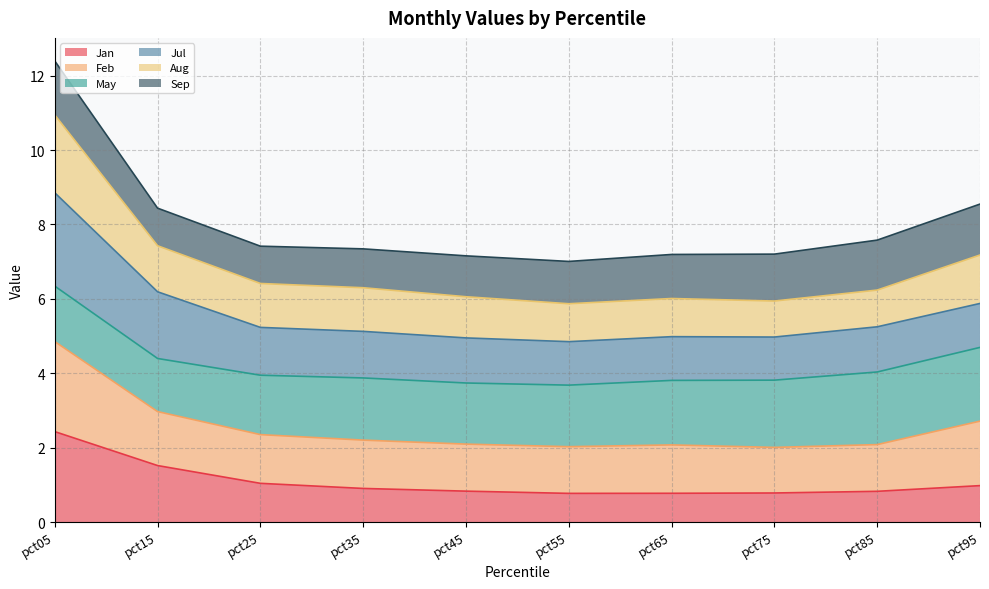

What are all the series names shown in the legend?

Jan, Feb, May, Jul, Aug, Sep